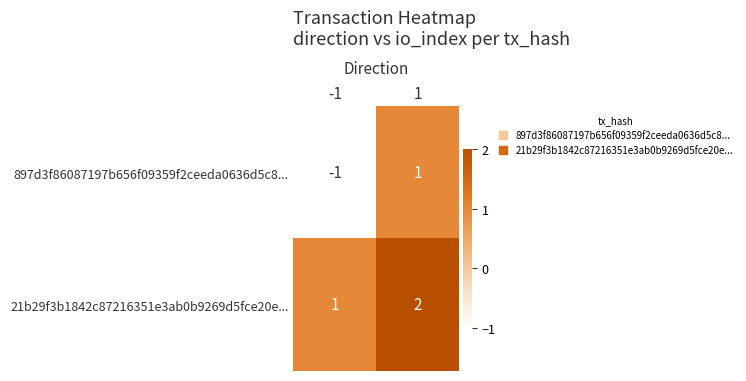

What is the sum of all 21b29f3b1842c87216351e3ab0b9269d5fce20e... values?

3